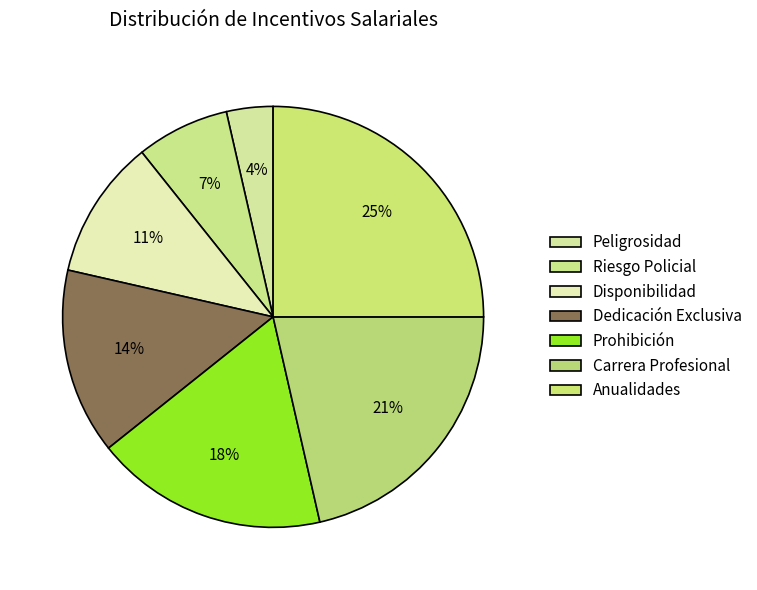

What is the total percentage of Riesgo Policial and Peligrosidad?

10.7%